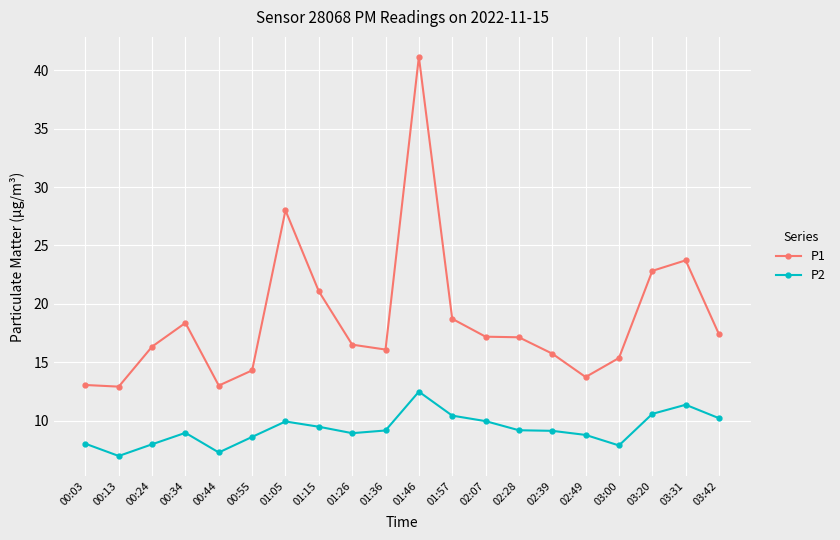

At which category is the sum across all series the highest?

01:46